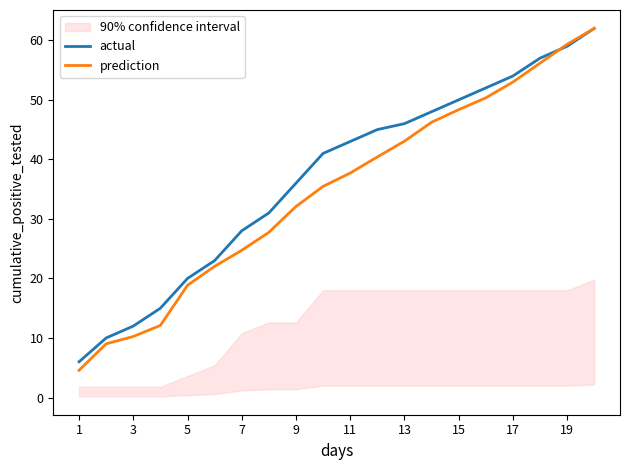

True or false: actual has a value of 98.9 at 19.

False